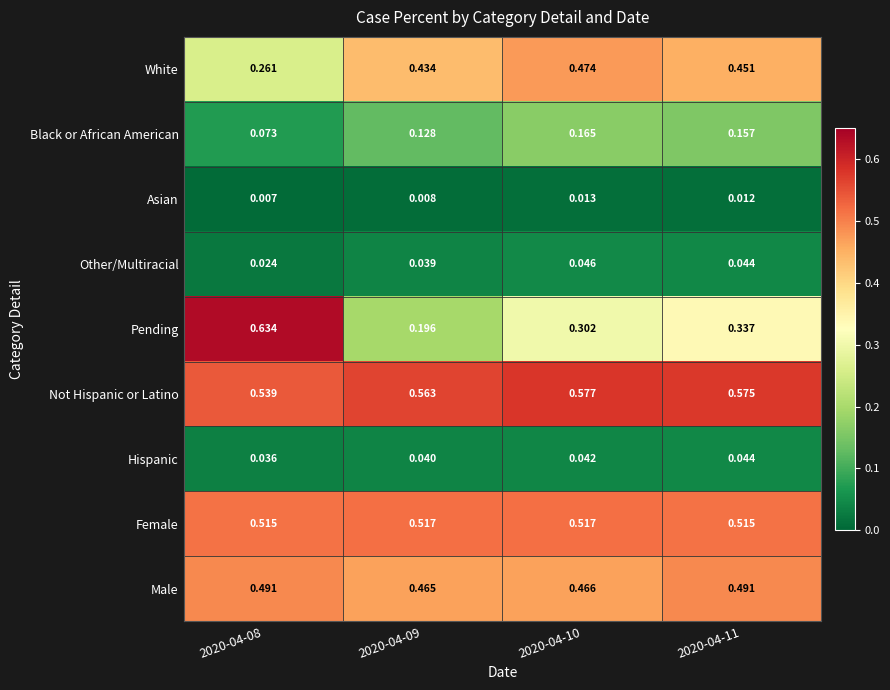

At how many categories does at least one series exceed 0?

4